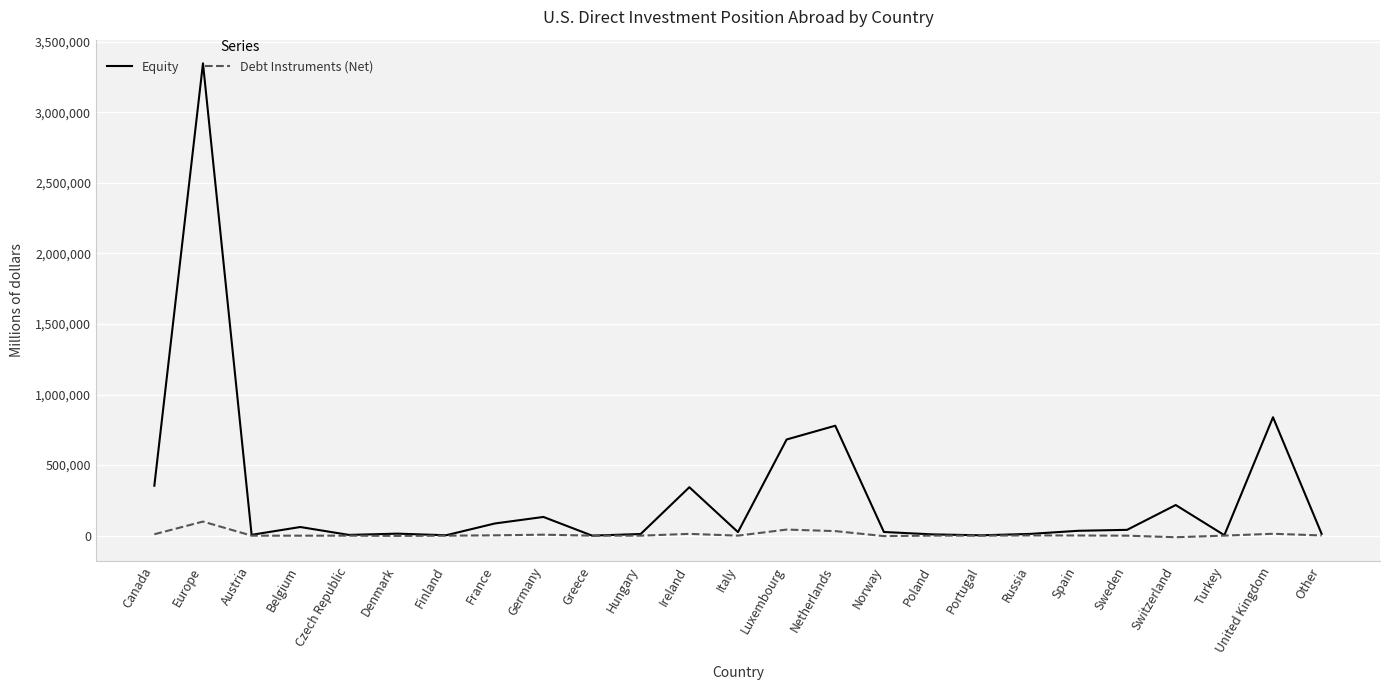

The Equity series shows 211275 at Canada. True or false?

False